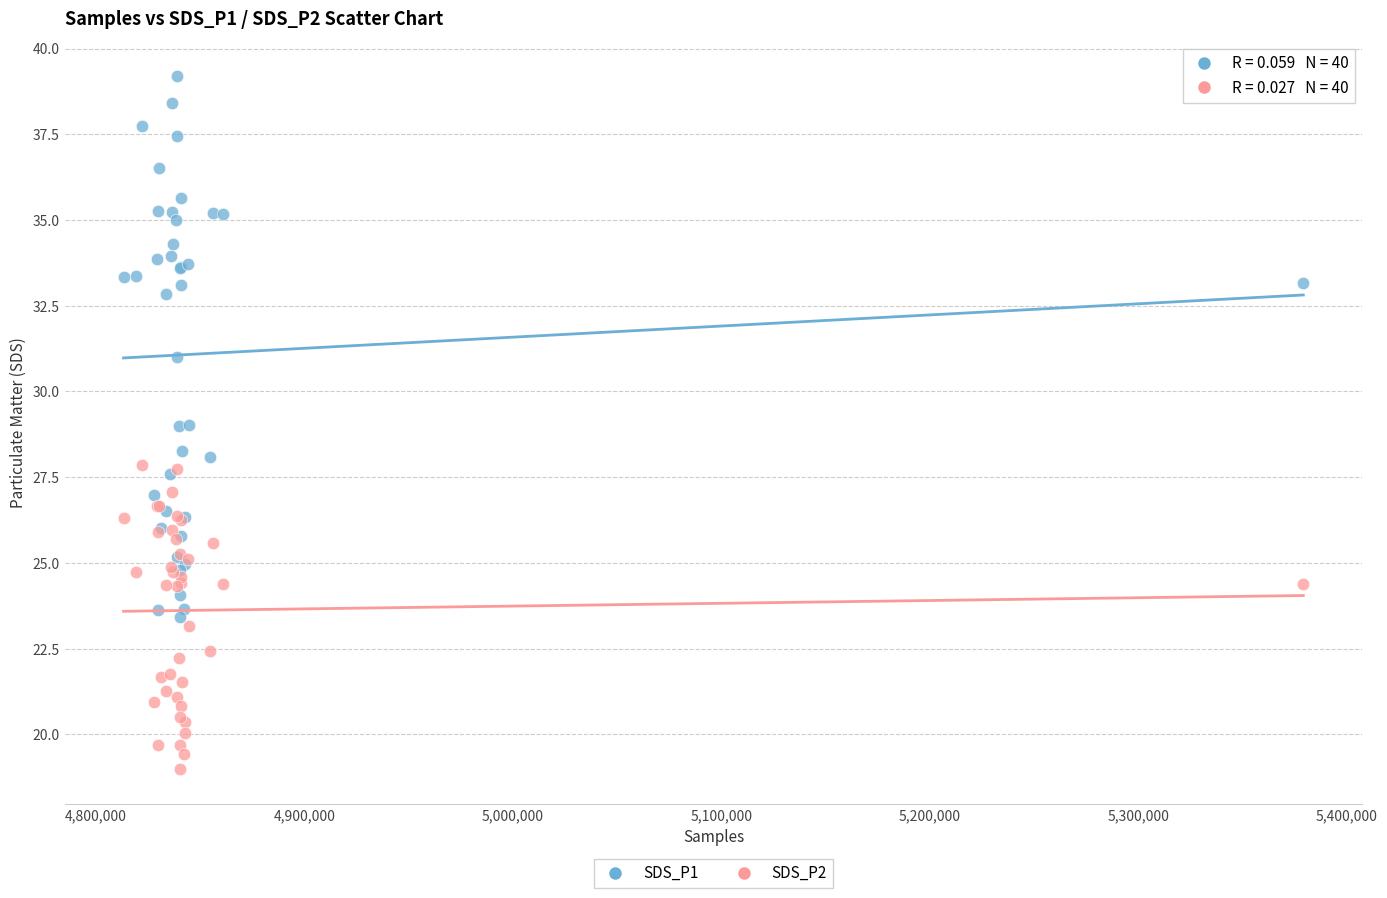

What are all the series names shown in the legend?

SDS_P1, SDS_P2